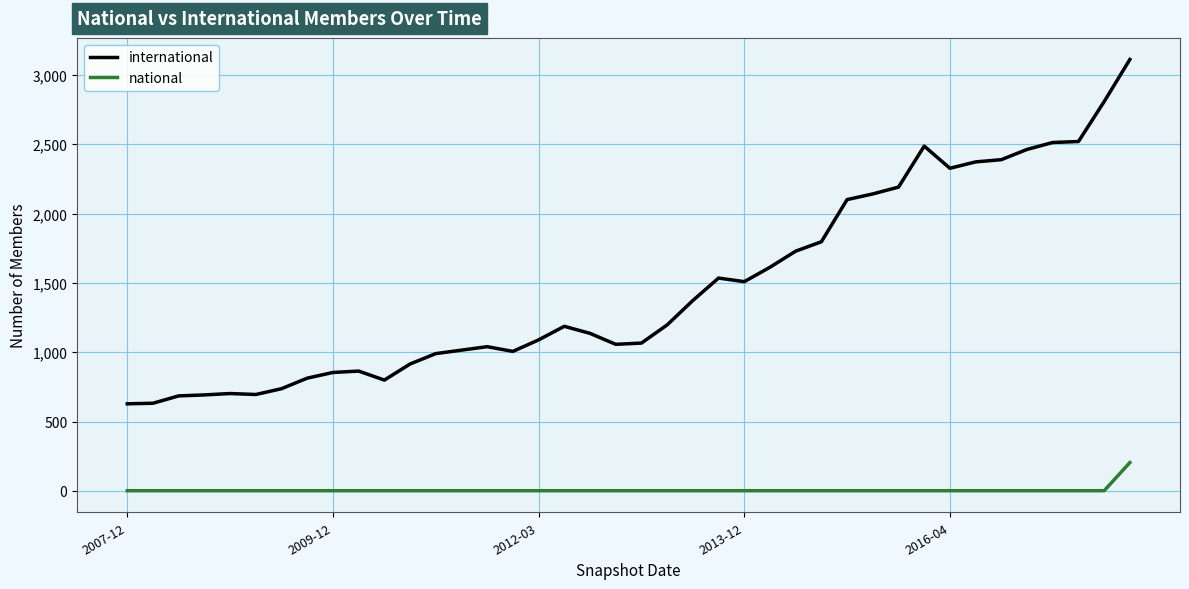

What is the average value of the international series?

1470